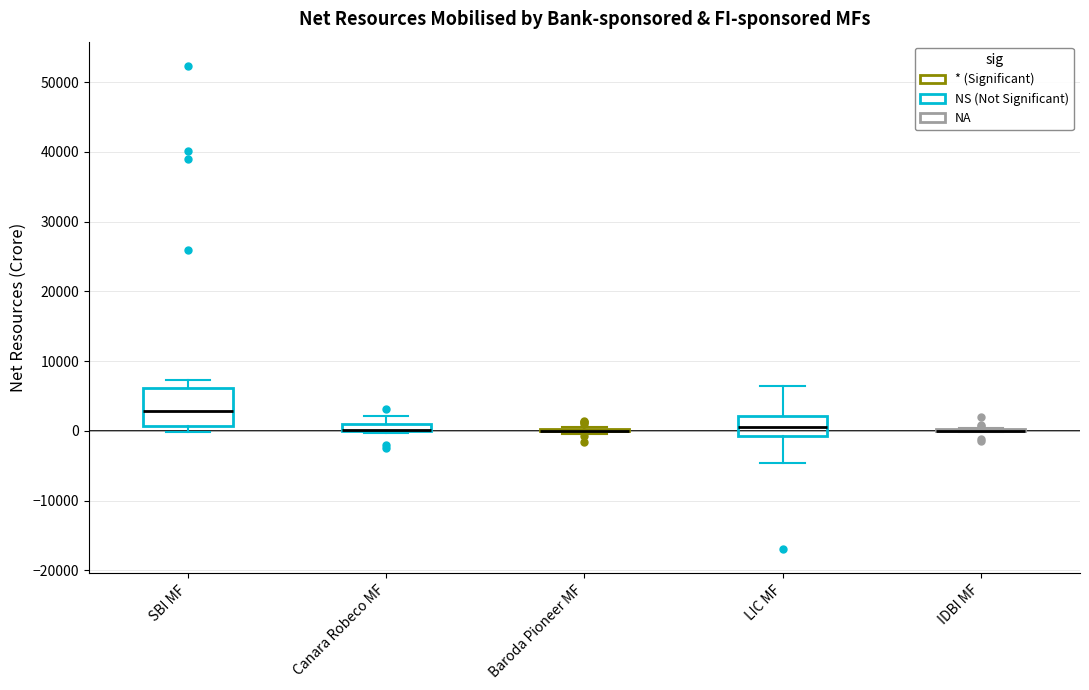

Comparing the boxes themselves (not the whiskers), which one is the tallest?

SBI MF